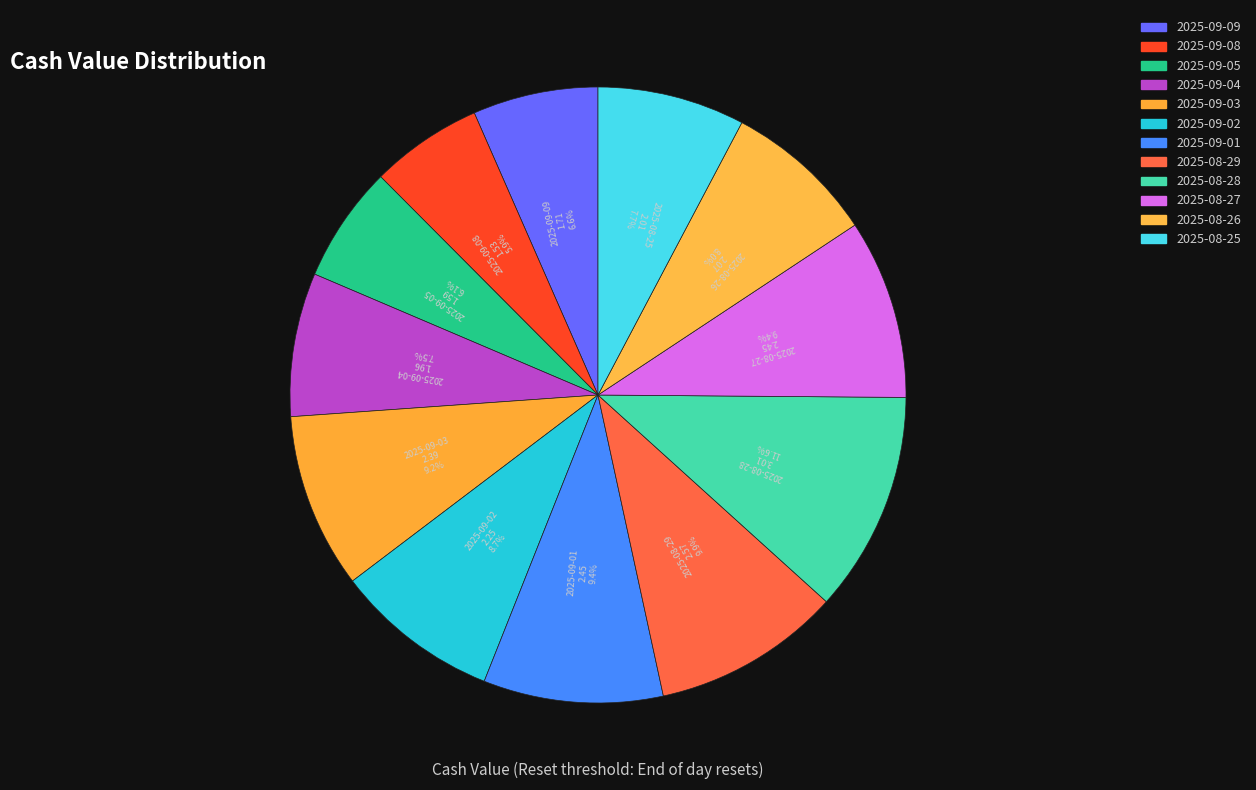

Count the number of slices in the pie.

12